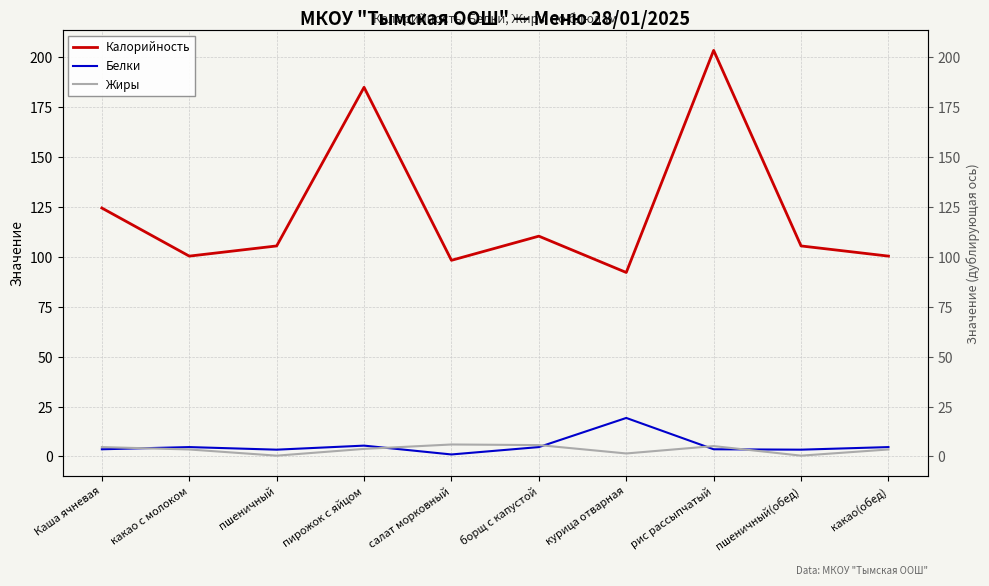

Is it true that Жиры equals 2.6 at курица отварная?

False